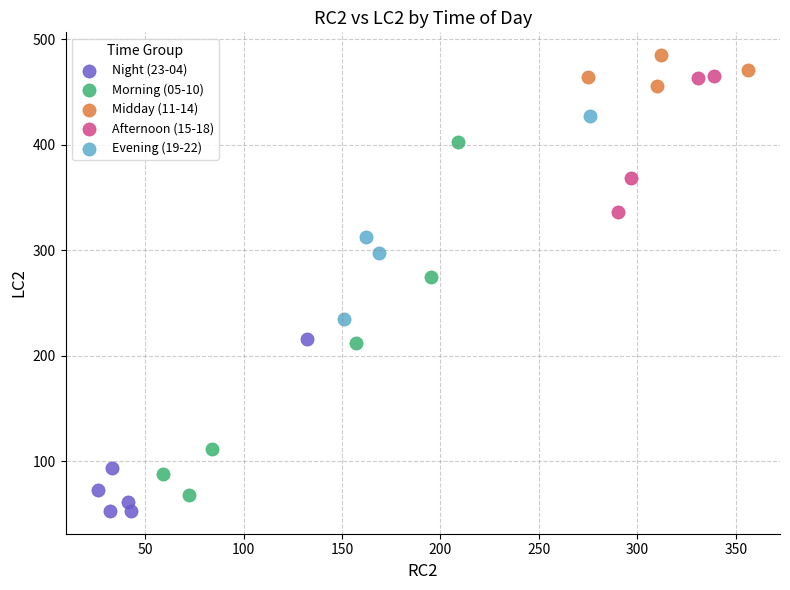

Which series contains the highest Y value?

Midday (11-14)